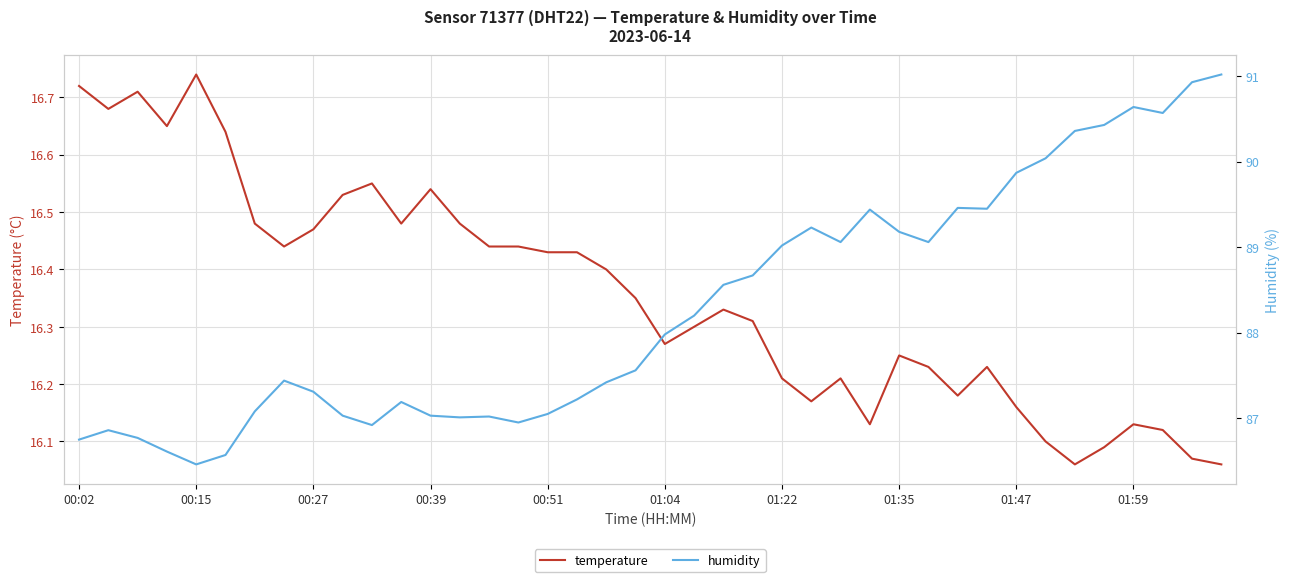

What value does the temperature series have at 01:35?

16.2